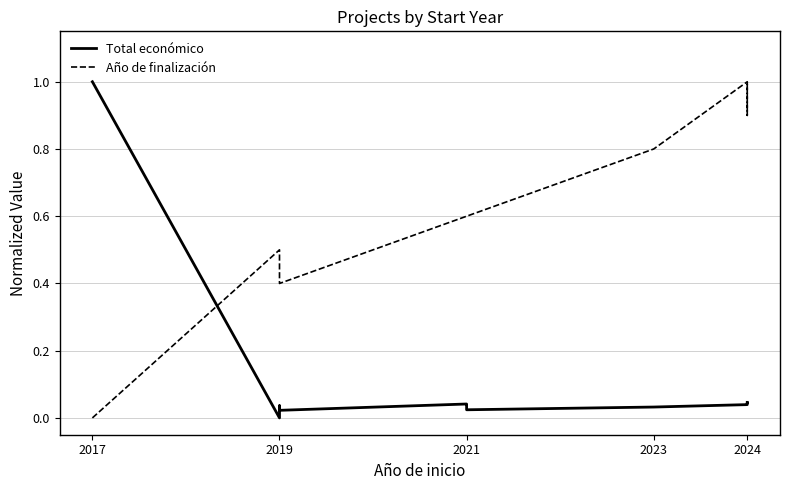

How many intersections are there between Año de finalización and Total económico?

1